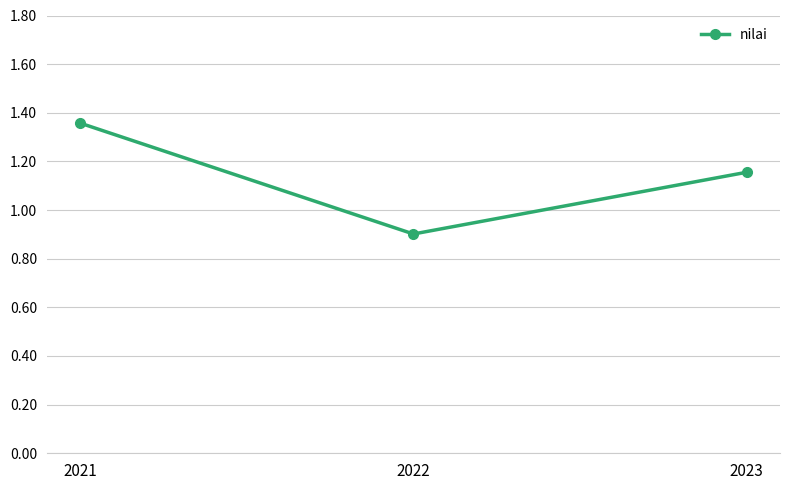

What is the change in value from 2022 to 2023?

+0.3